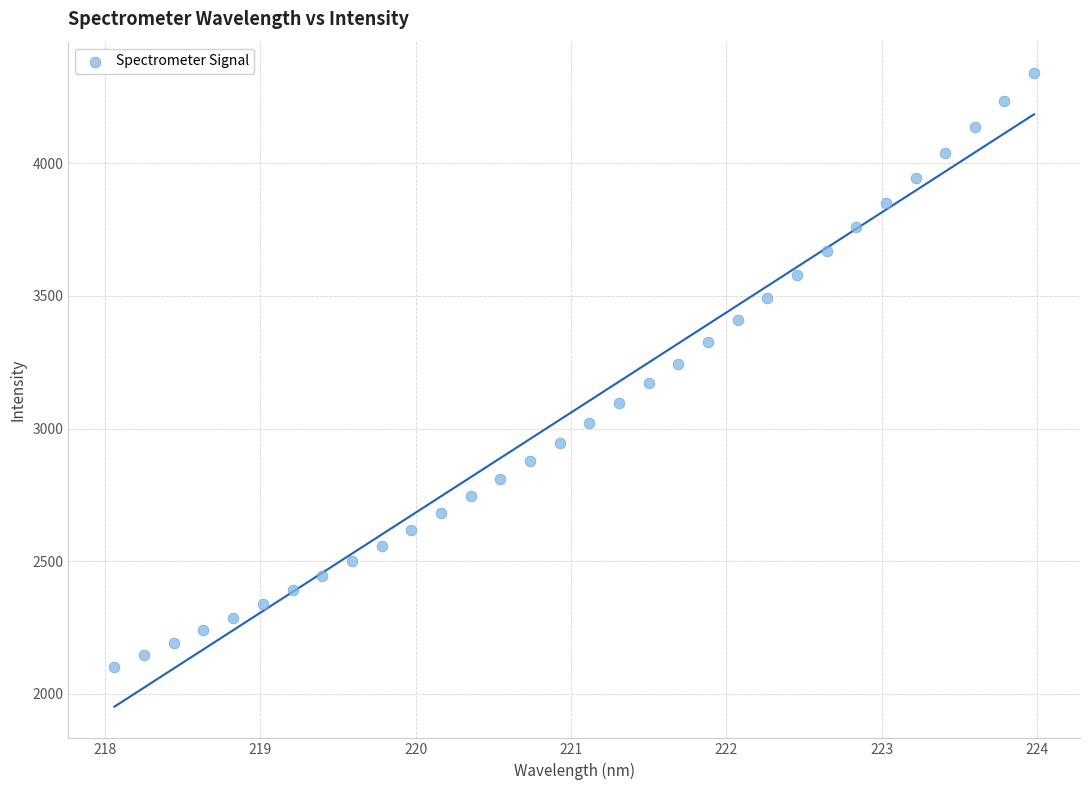

What is the range of X values (max minus min)?

5.9